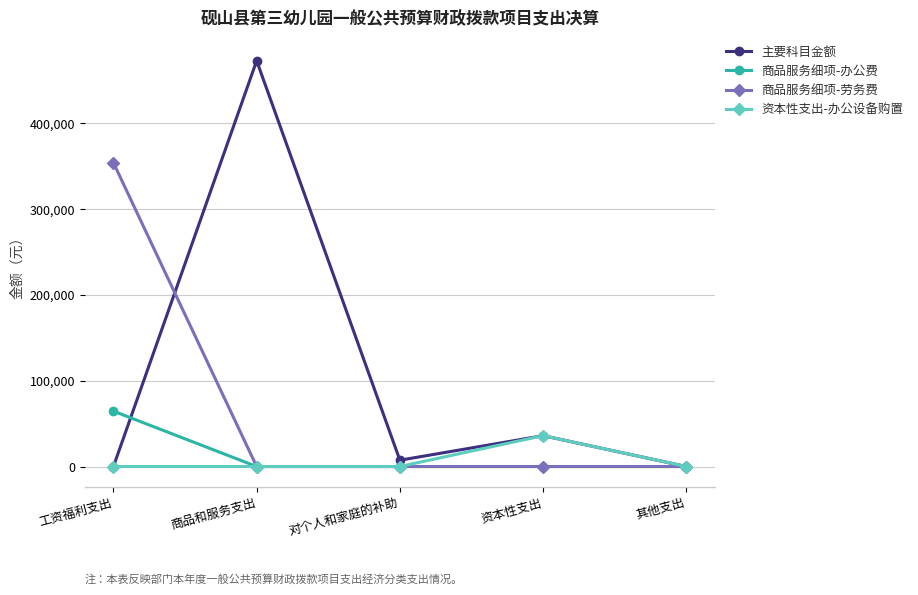

How many distinct data groups are displayed?

4